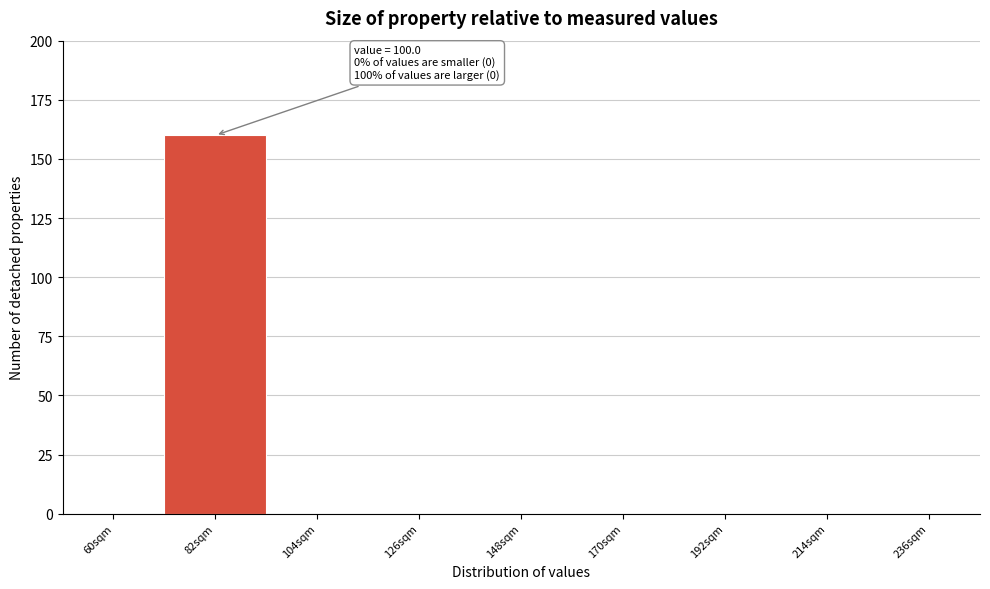

Reading left to right, transcribe all the data shown in this chart.

60sqm=0	82sqm=160	104sqm=0	126sqm=0	148sqm=0	170sqm=0	192sqm=0	214sqm=0	236sqm=0